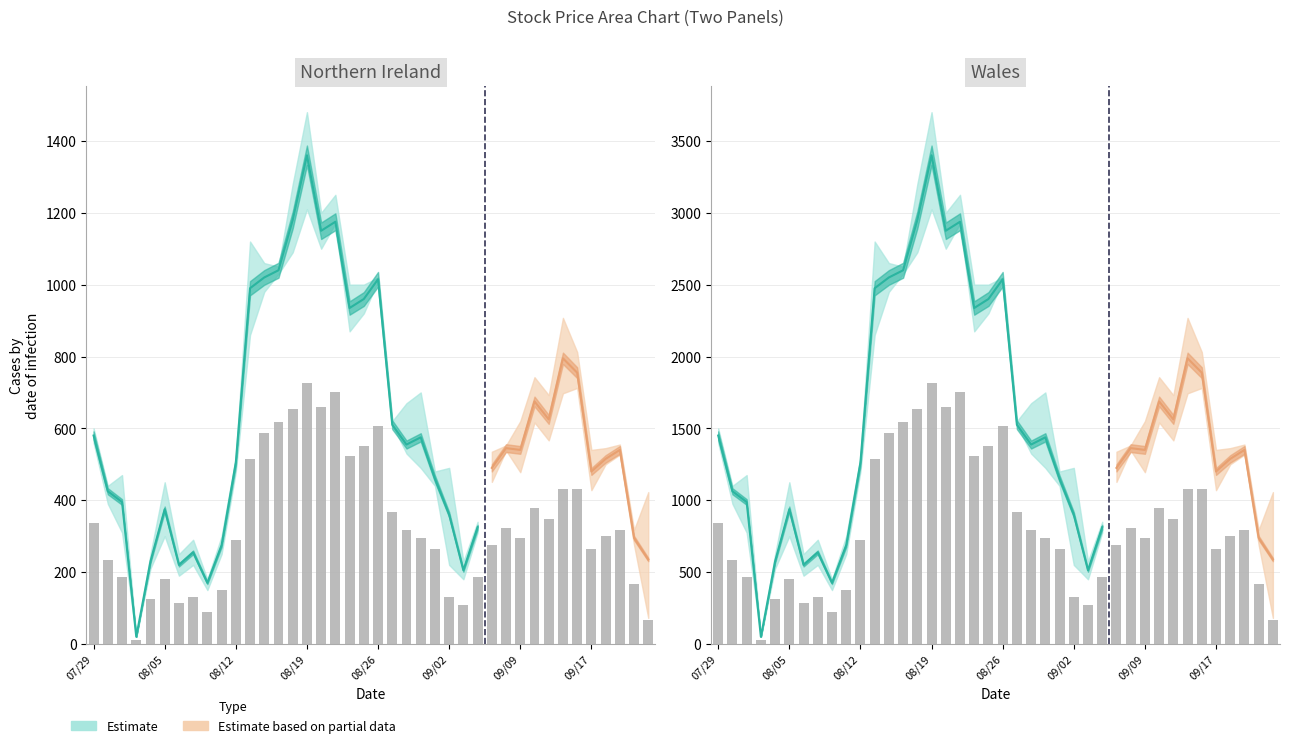

Approximately how many times larger is the value at 29 compared to 34?

0.8